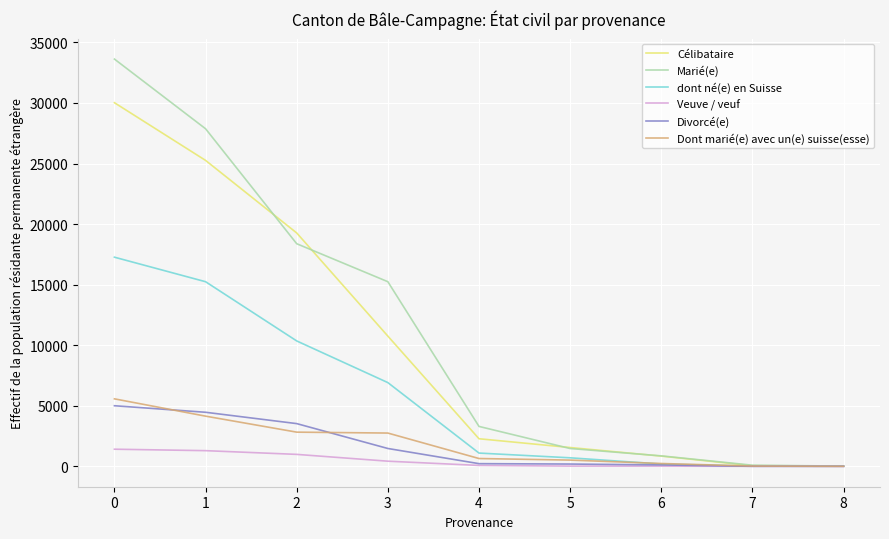

How many values in the Célibataire series are below 2279?

4